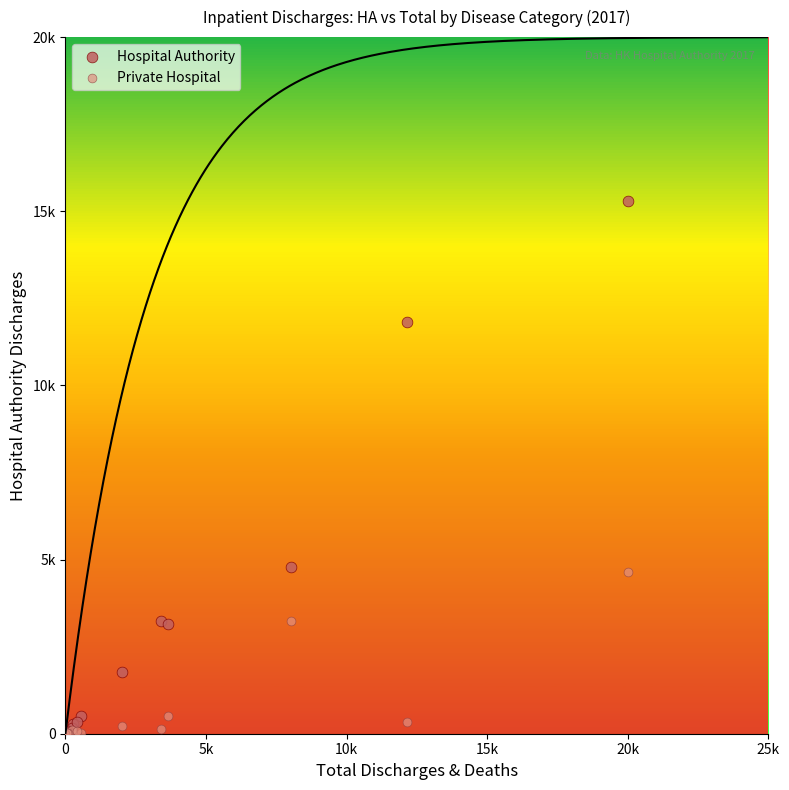

Which series has the widest spread of Y values?

Hospital Authority